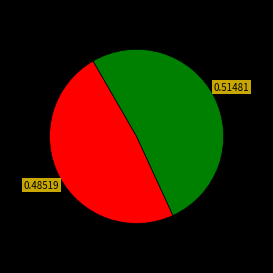

Is there a majority slice in this chart?

Yes